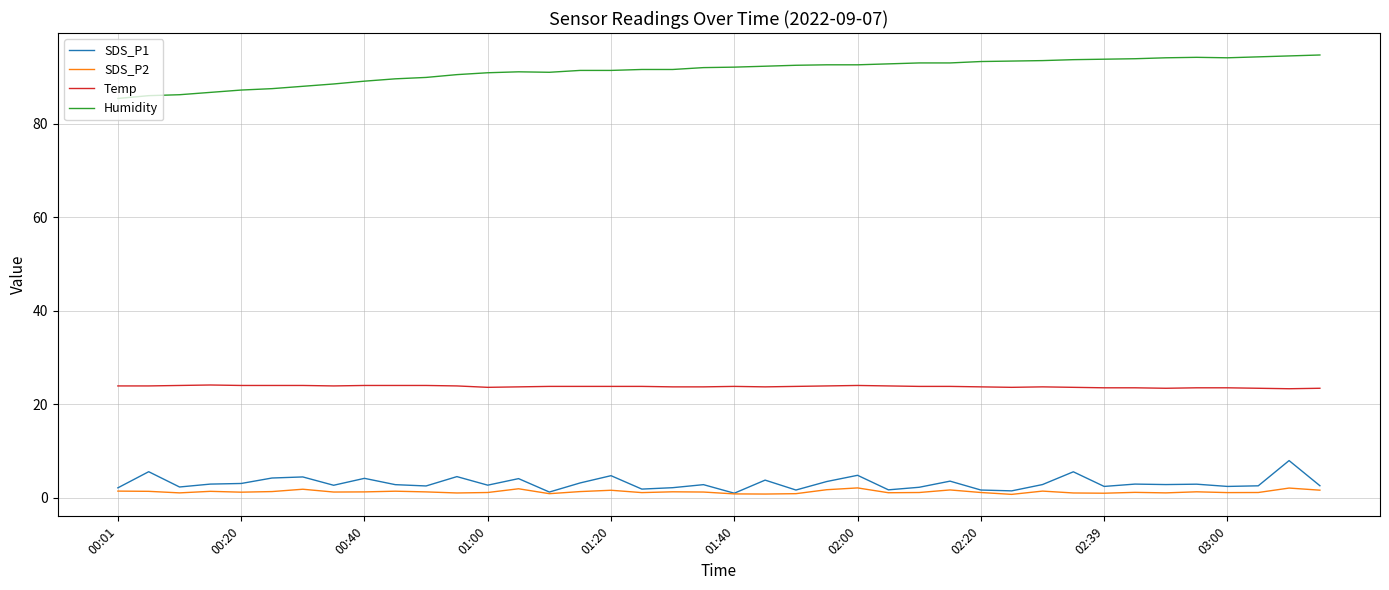

True or false: Humidity and Temp cross at least once.

False